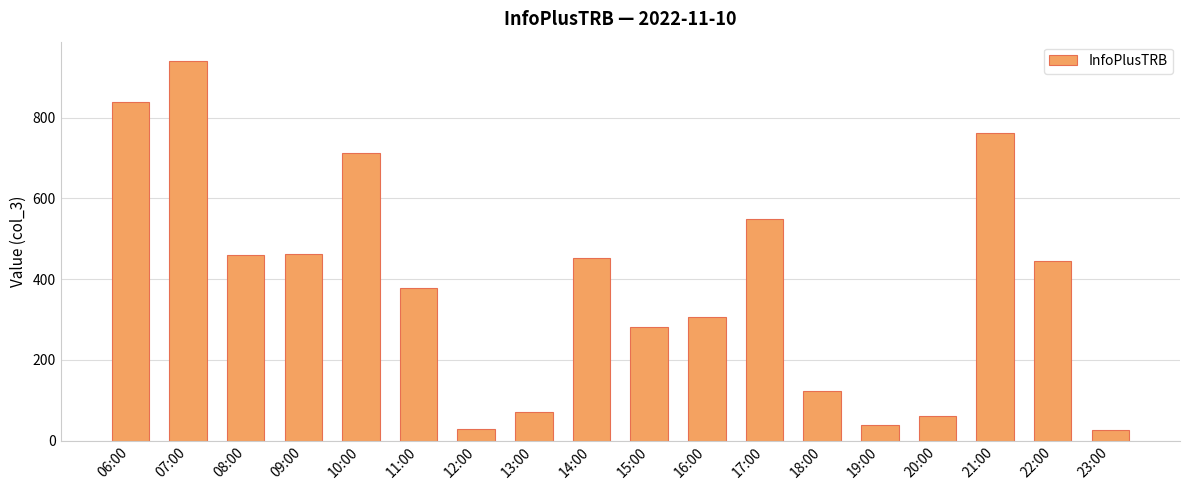

What position from the right is 22:00?

2